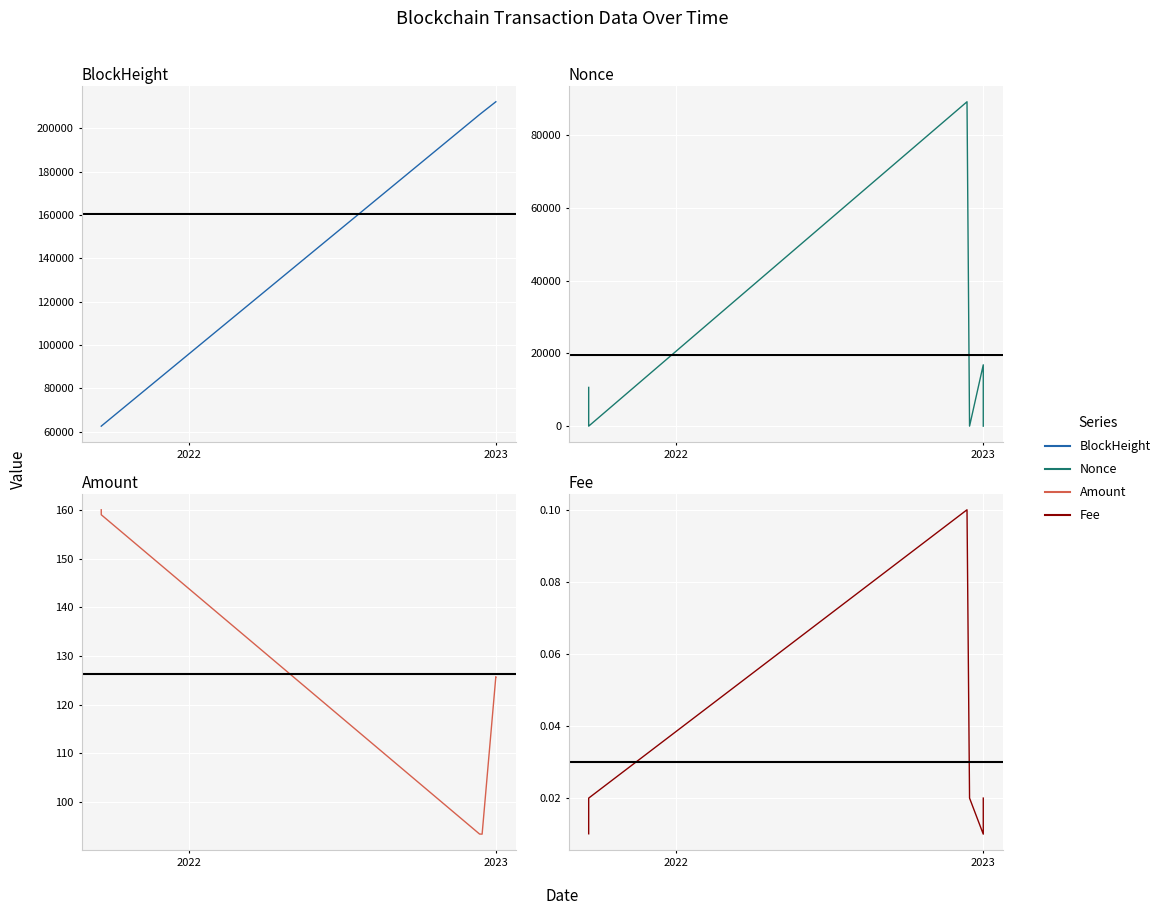

Which series has the largest range (max minus min)?

BlockHeight